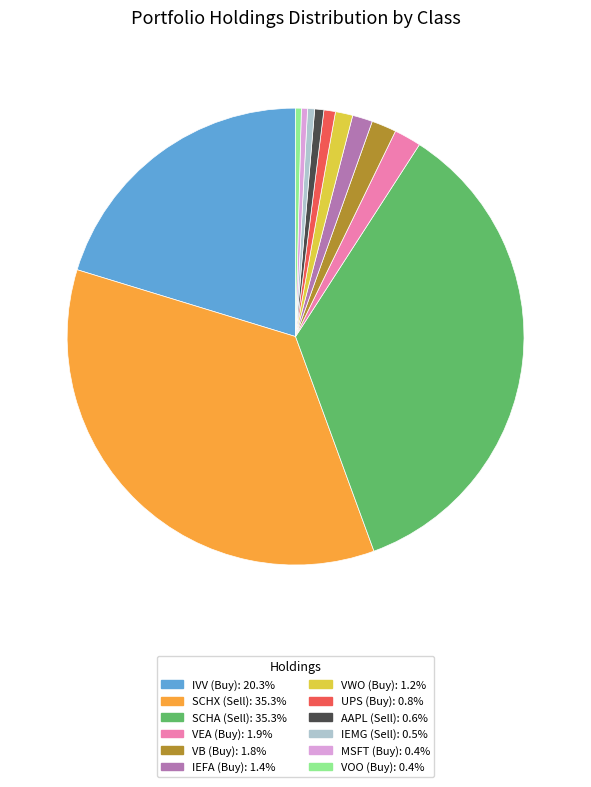

Does any single category account for the majority?

No